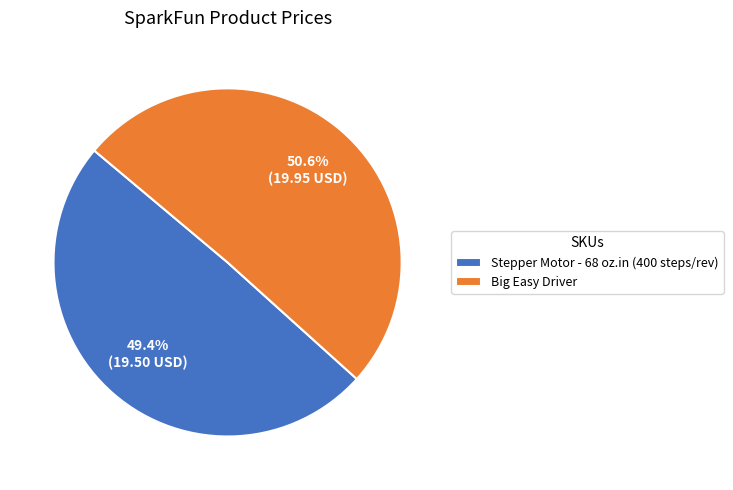

Count the number of slices in the pie.

2